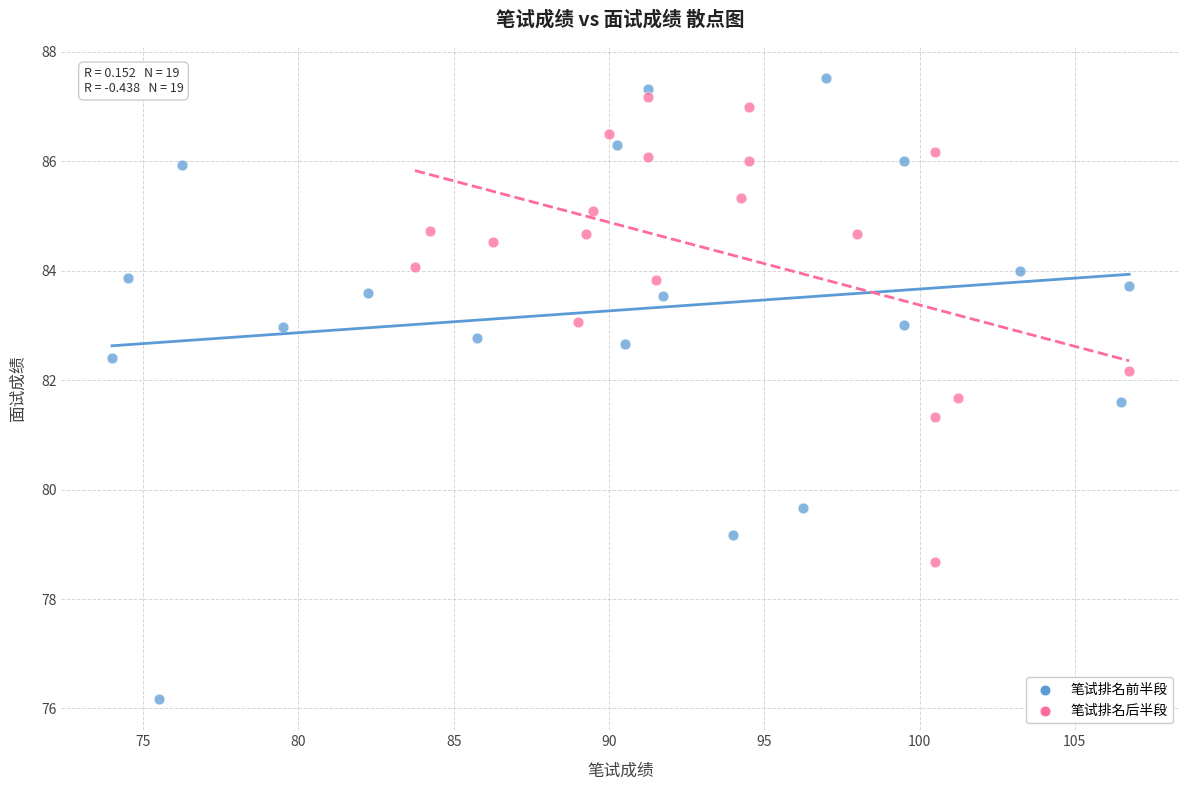

Which series reaches the maximum Y coordinate?

笔试排名前半段